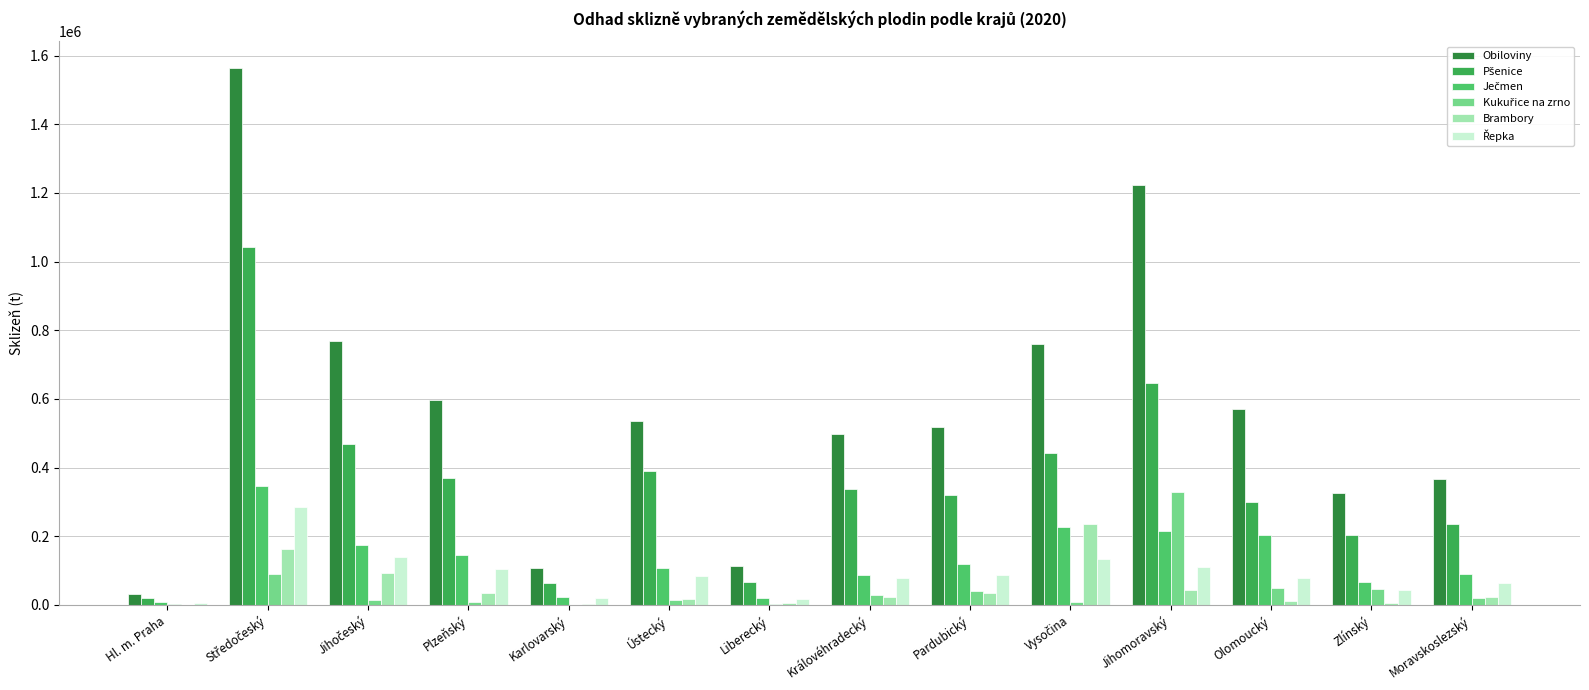

Which series has the largest total across all categories?

Obiloviny